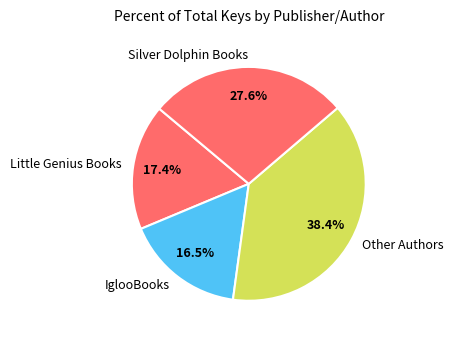

Which has a higher value, IglooBooks or Other Authors?

Other Authors